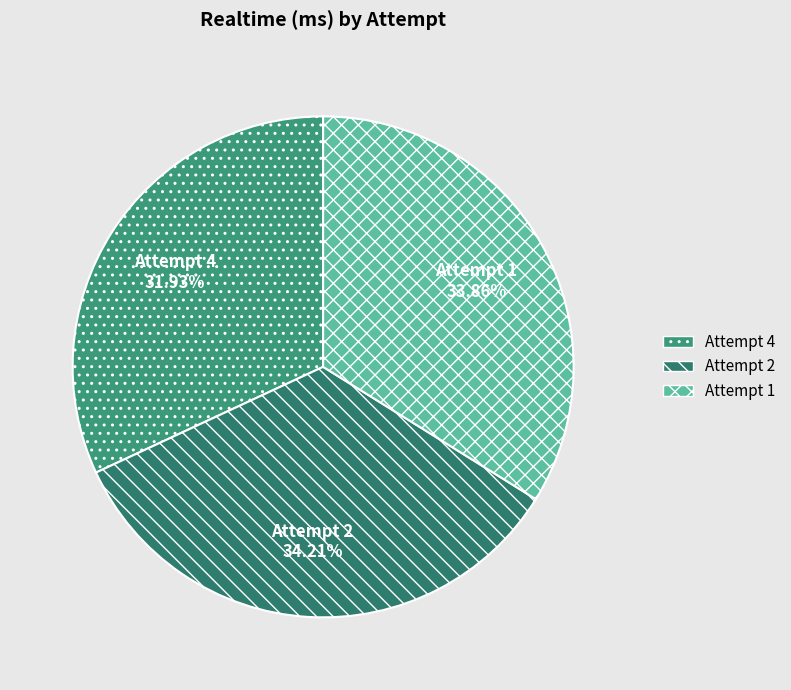

Does any single category account for the majority?

No